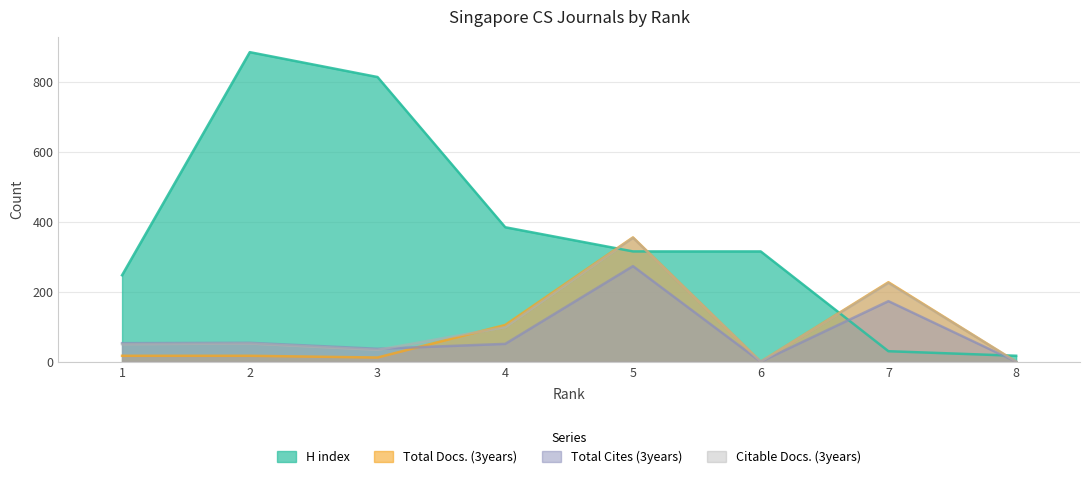

Reading left to right, extract all data points from this chart.

H index: 1=247	2=884	3=813	4=384	5=315	6=315	7=30	8=17
Total Docs. (3years): 1=17	2=17	3=12	4=105	5=355	6=0	7=227	8=0
Total Cites (3years): 1=53	2=54	3=37	4=51	5=273	6=0	7=173	8=0
Citable Docs. (3years): 1=50	2=52	3=34	4=99	5=354	6=0	7=225	8=0